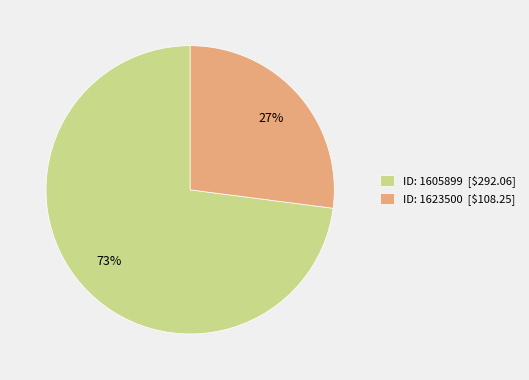

Does ID: 1605899 [$292.06] represent more than half of the total?

Yes